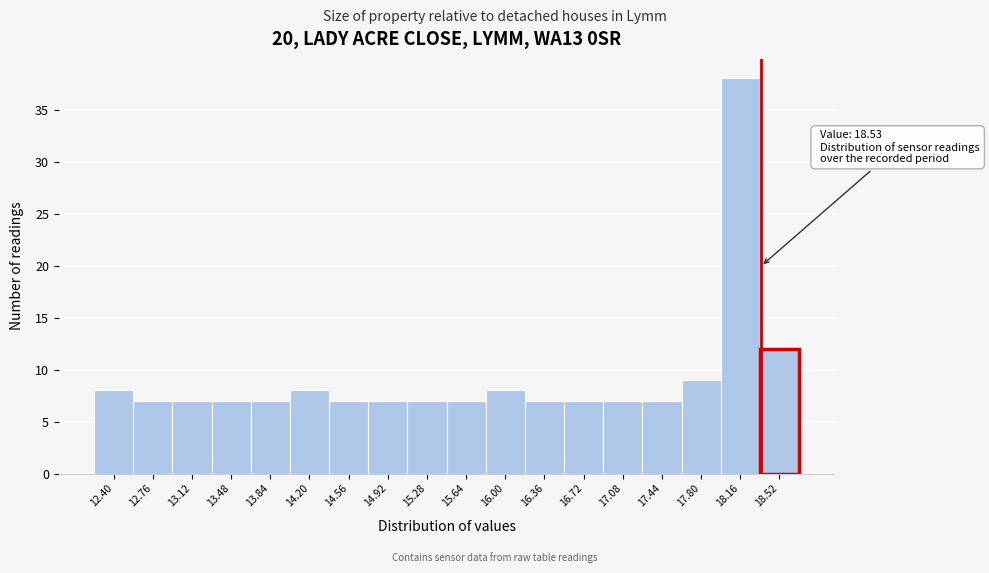

Reading left to right, list all the values displayed in this chart.

12.40=8	12.76=7	13.12=7	13.48=7	13.84=7	14.20=8	14.56=7	14.92=7	15.28=7	15.64=7	16.00=8	16.36=7	16.72=7	17.08=7	17.44=7	17.80=9	18.16=38	18.52=12